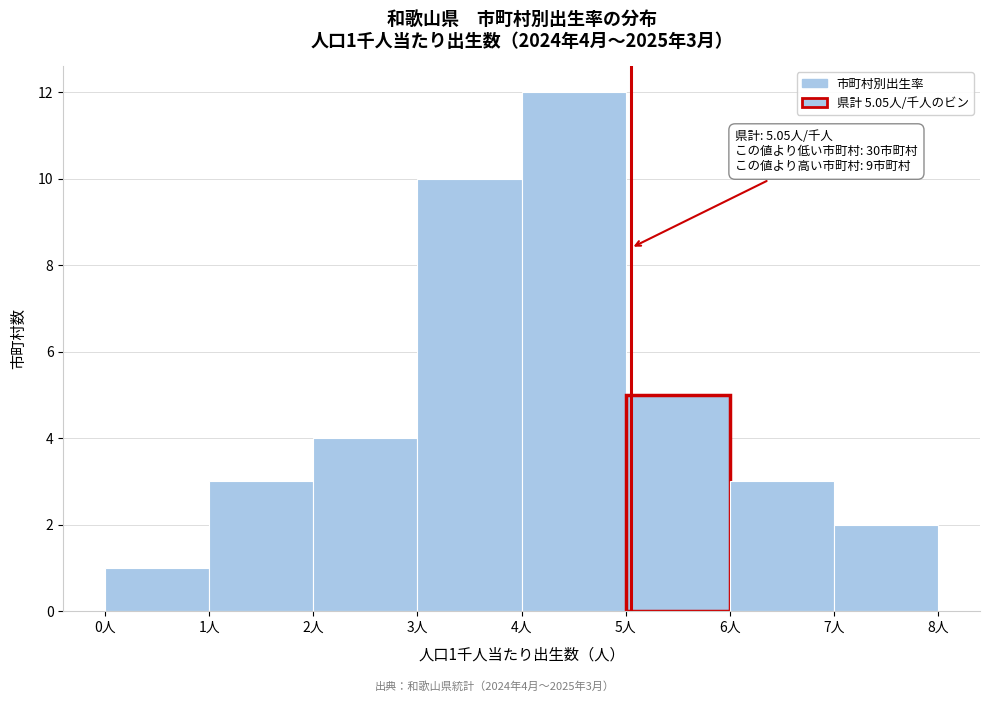

Which range on the x-axis has the tallest bar?

4 to 5